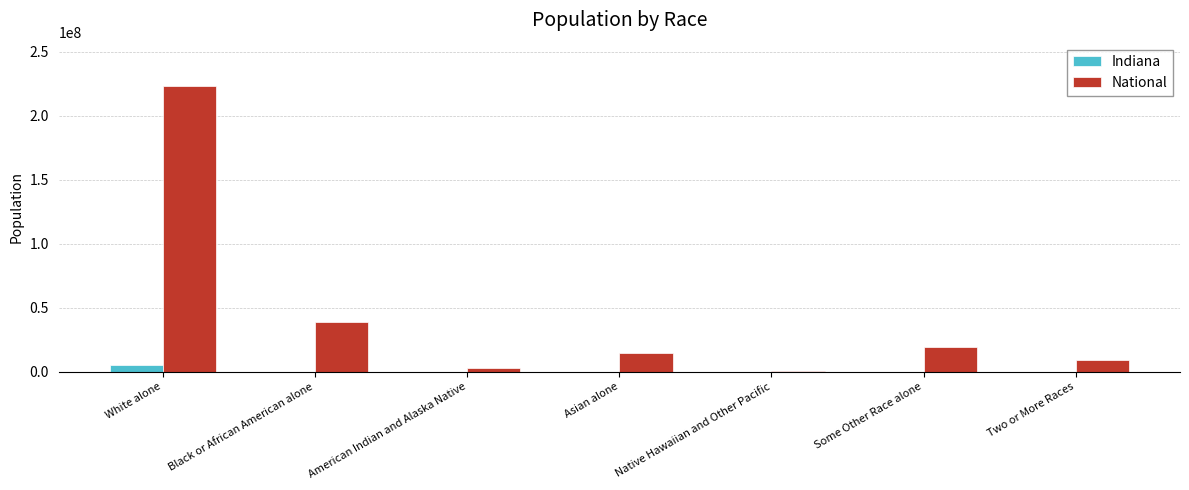

What is the spread (max minus min) of values at Asian alone?

14571778